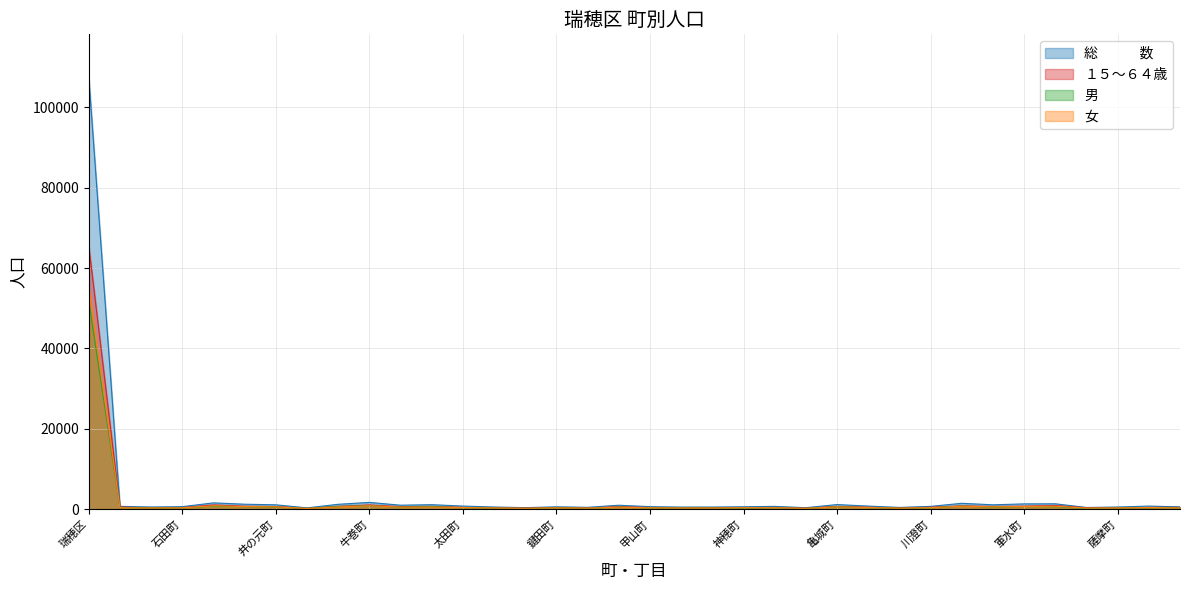

At how many categories does at least one series exceed 61494?

1